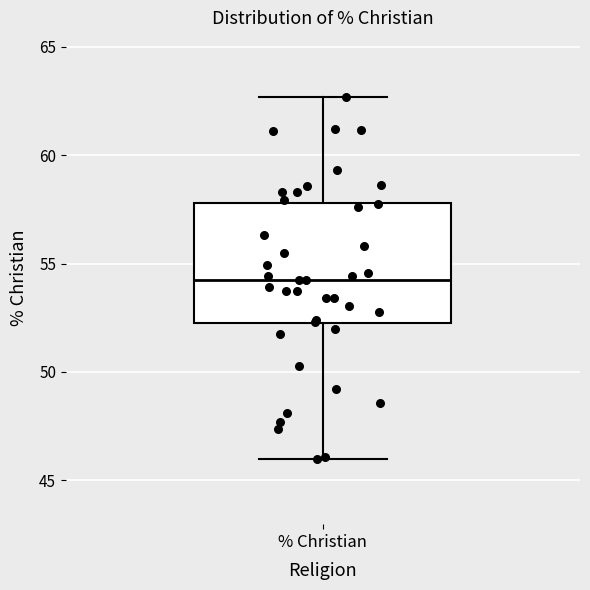

Where does the lower whisker of the box for % Christian end on the y-axis? The values are not printed on the chart, so give them approximately, as read against the axis.

46.0